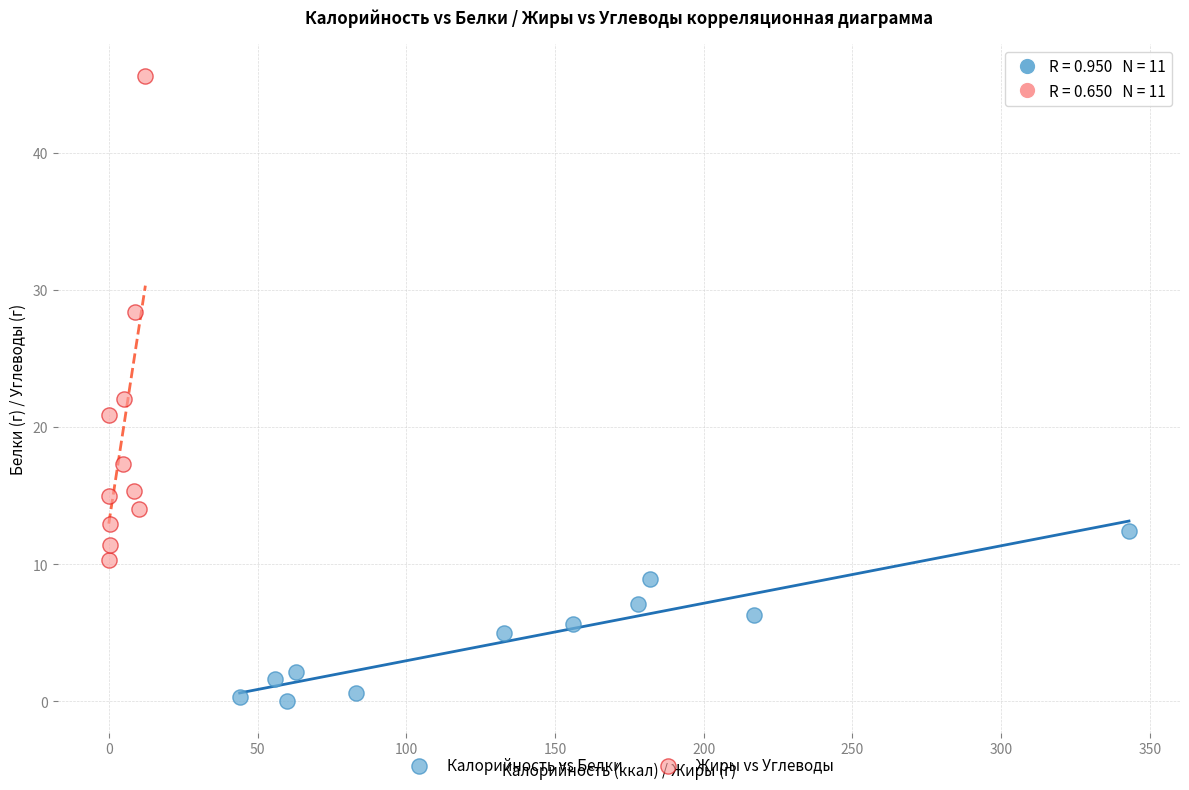

Which series contains the highest Y value?

Жиры vs Углеводы